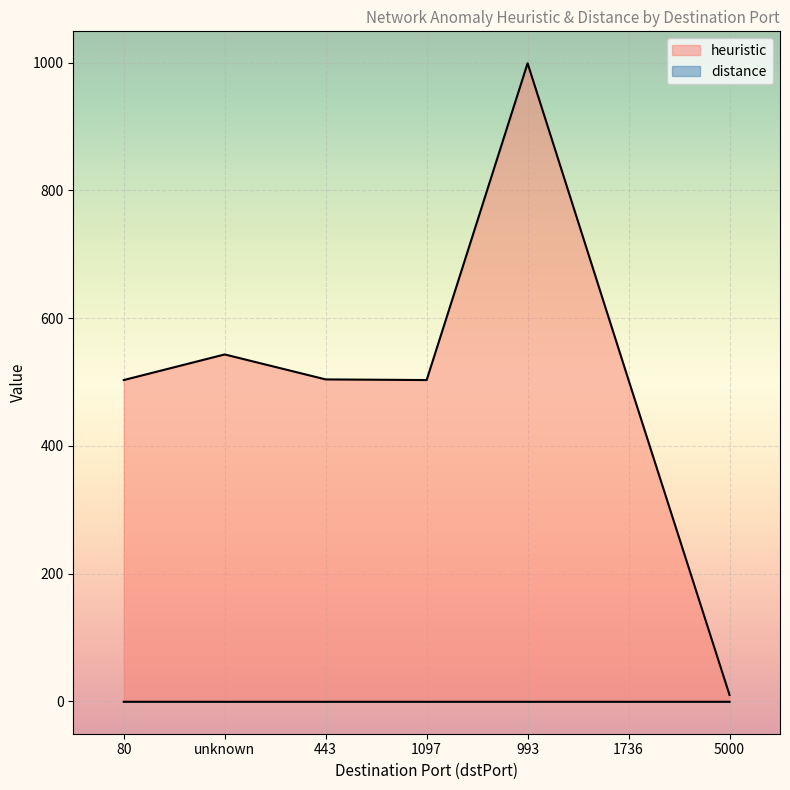

Which series has the largest total across all categories?

heuristic